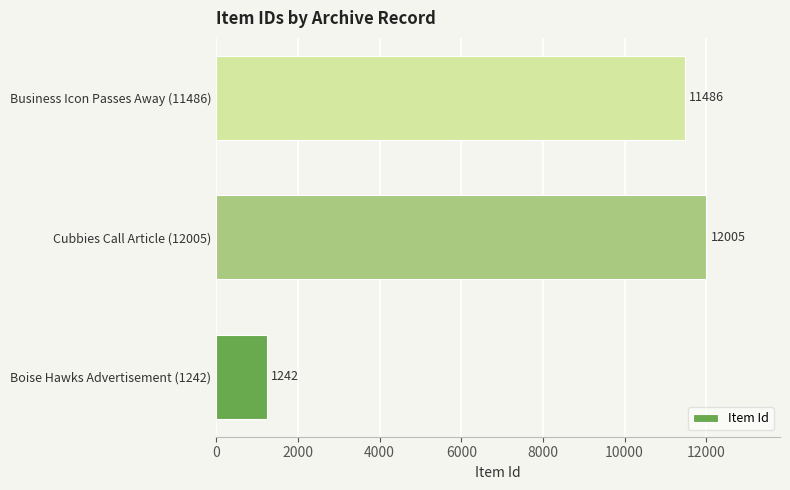

Where is the data nearest to the value 6623?

Business Icon Passes Away (11486)